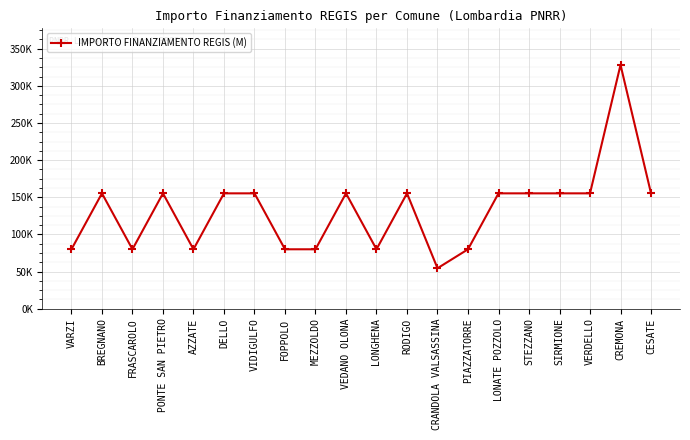

What is the smallest value displayed?

54412